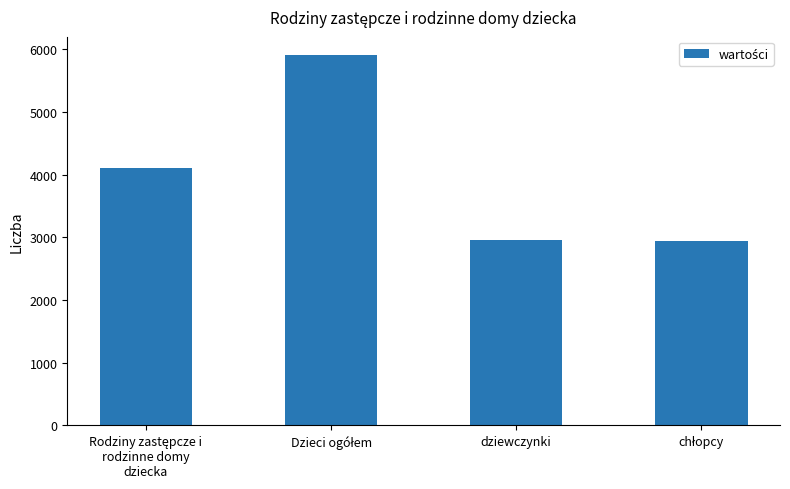

What is the value of the 4th bar from the left?

2948